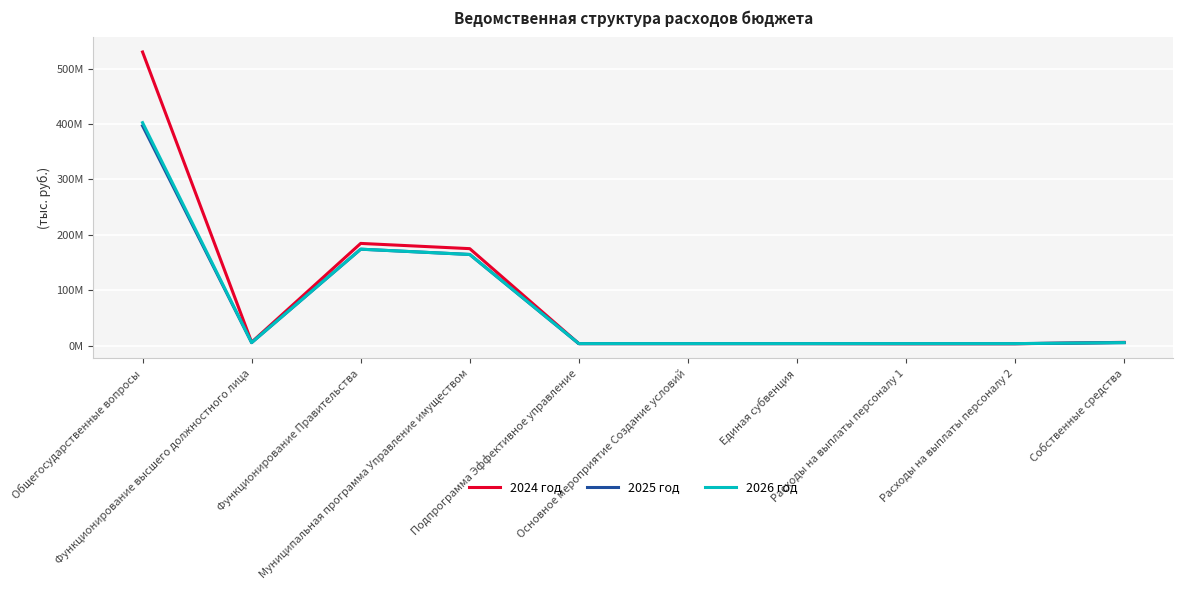

Does the chart have visible grid lines?

Yes